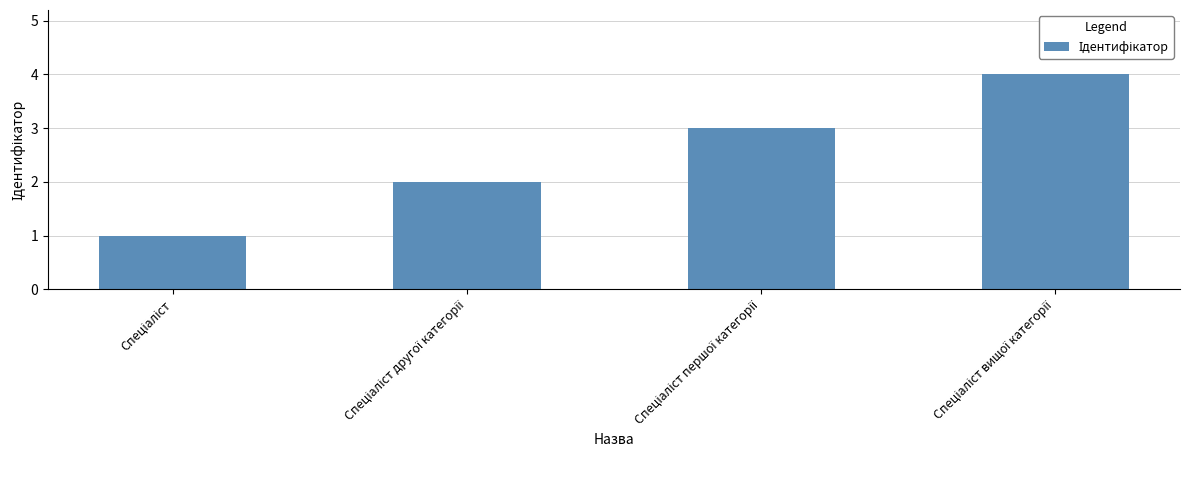

How many categories are shown in the chart?

4